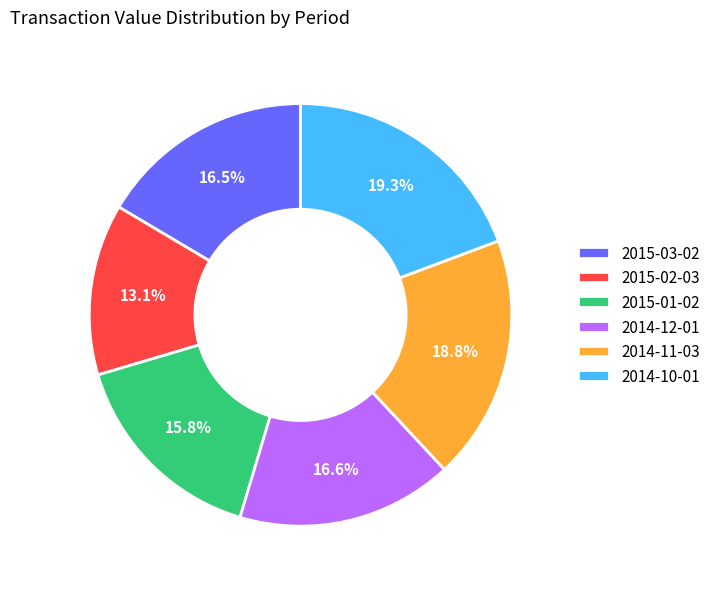

Do 2015-03-02 and 2014-11-03 together represent more than half of the pie?

No